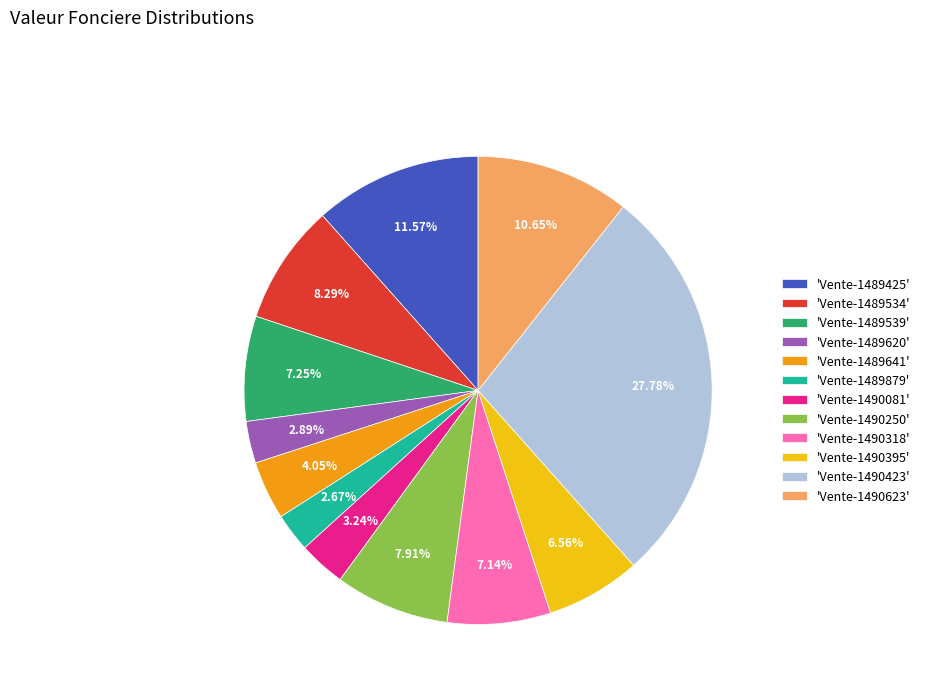

To the nearest percent, what is the difference between the largest and smallest slice percentages?

25%